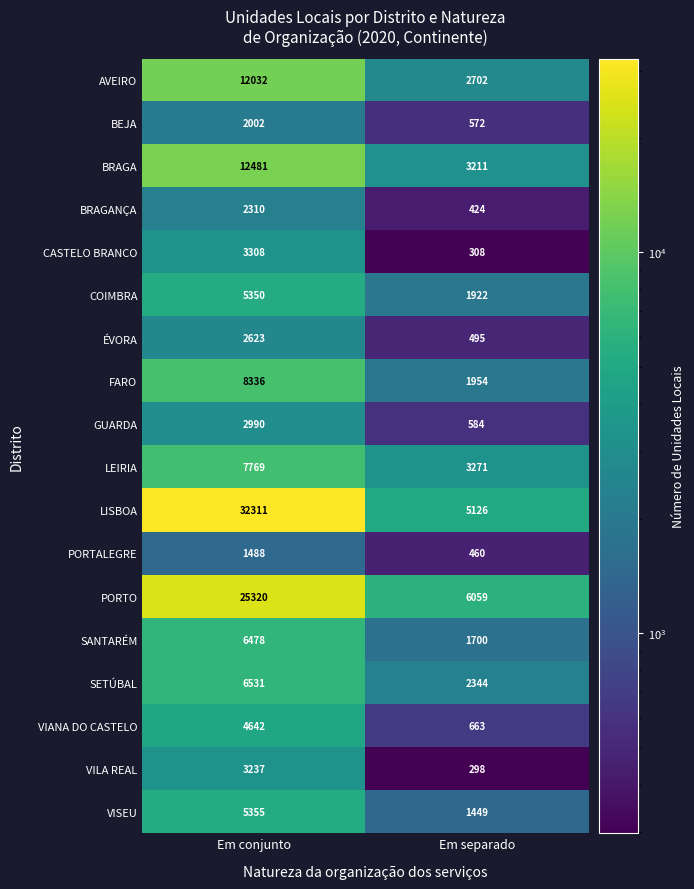

What is the sum of all PORTALEGRE values?

1948